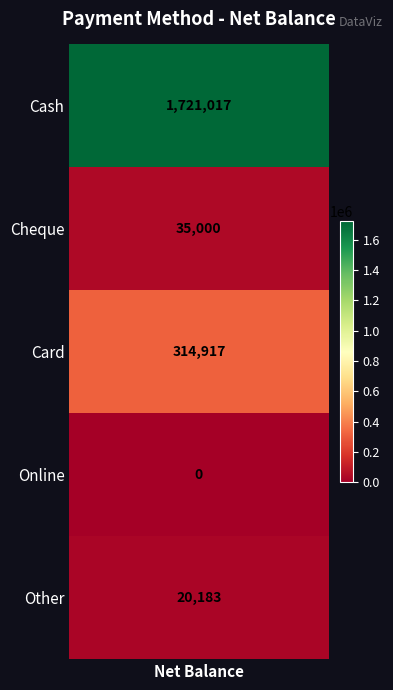

What is the ratio of the value at Other to the value at Card?

0.1